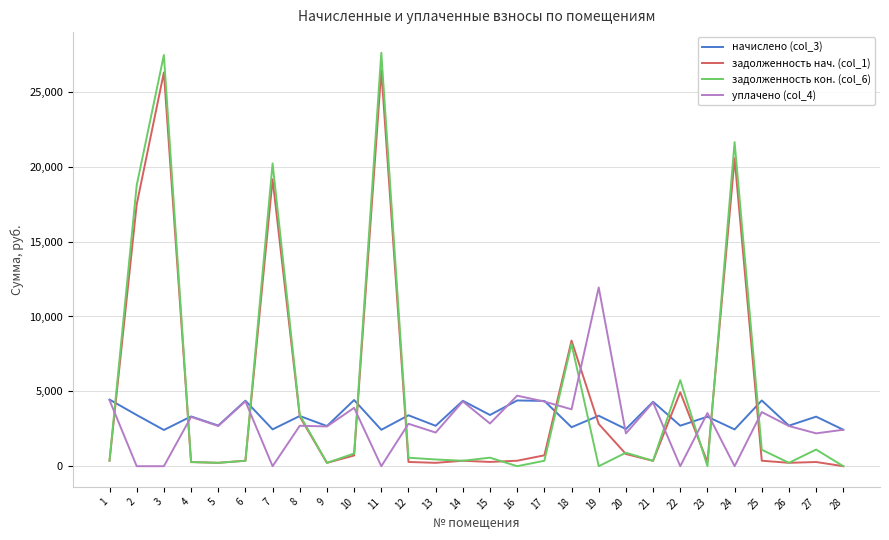

Which series has the largest range (max minus min)?

задолженность кон. (col_6)